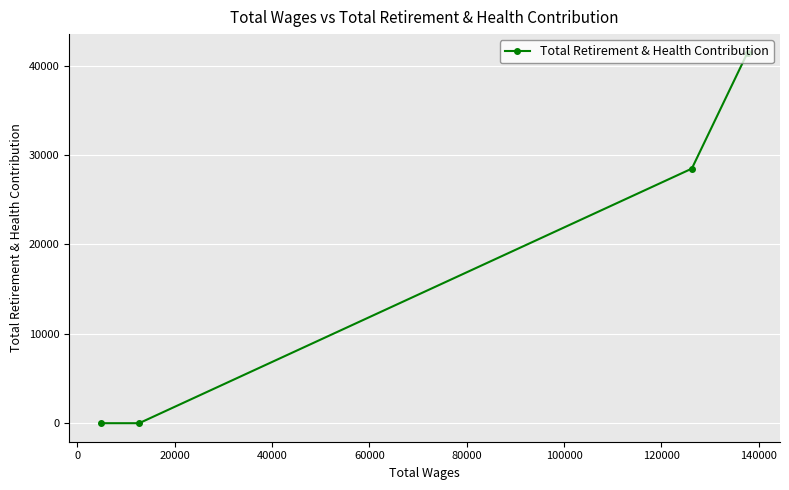

How many values are between 0 and 41444?

4